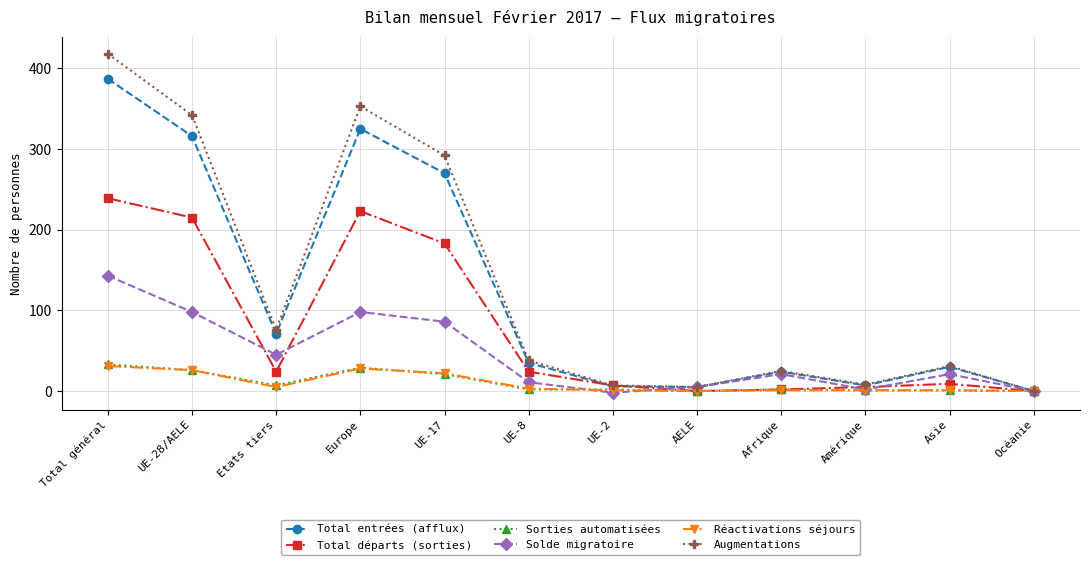

Between Afrique and Amérique, which series saw the biggest shift?

Solde migratoire